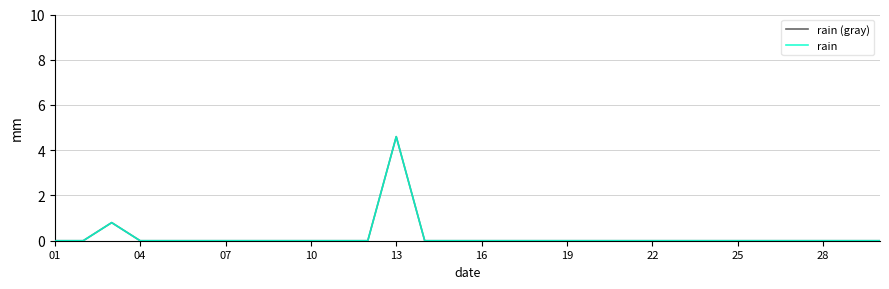

List the series in order of their peak value, highest first.

rain (gray), rain